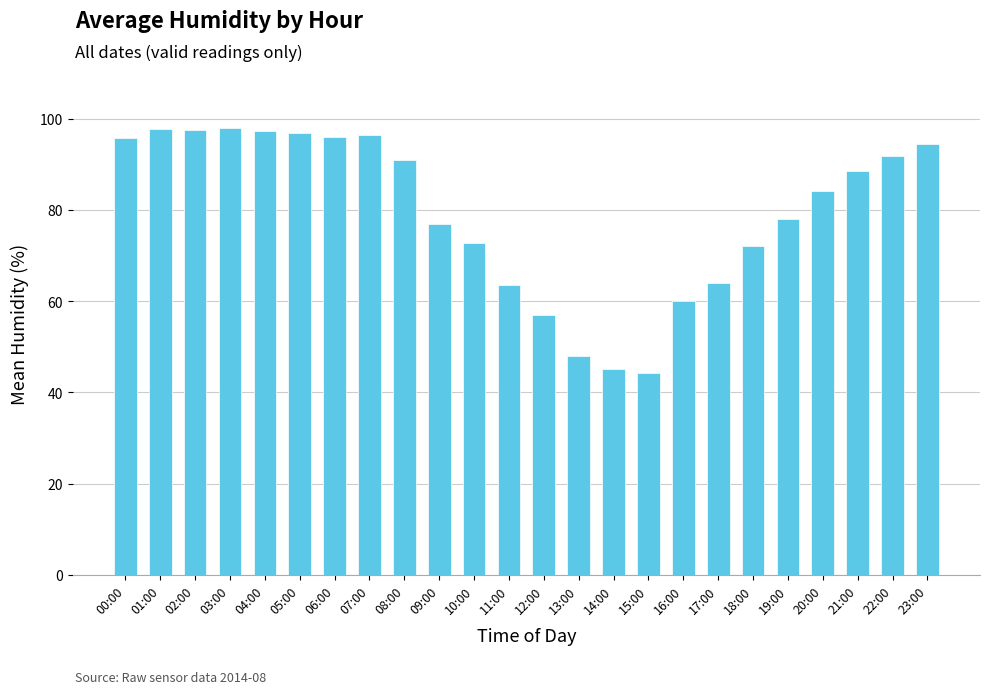

The value at 15:00 is 28.9. True or false?

False